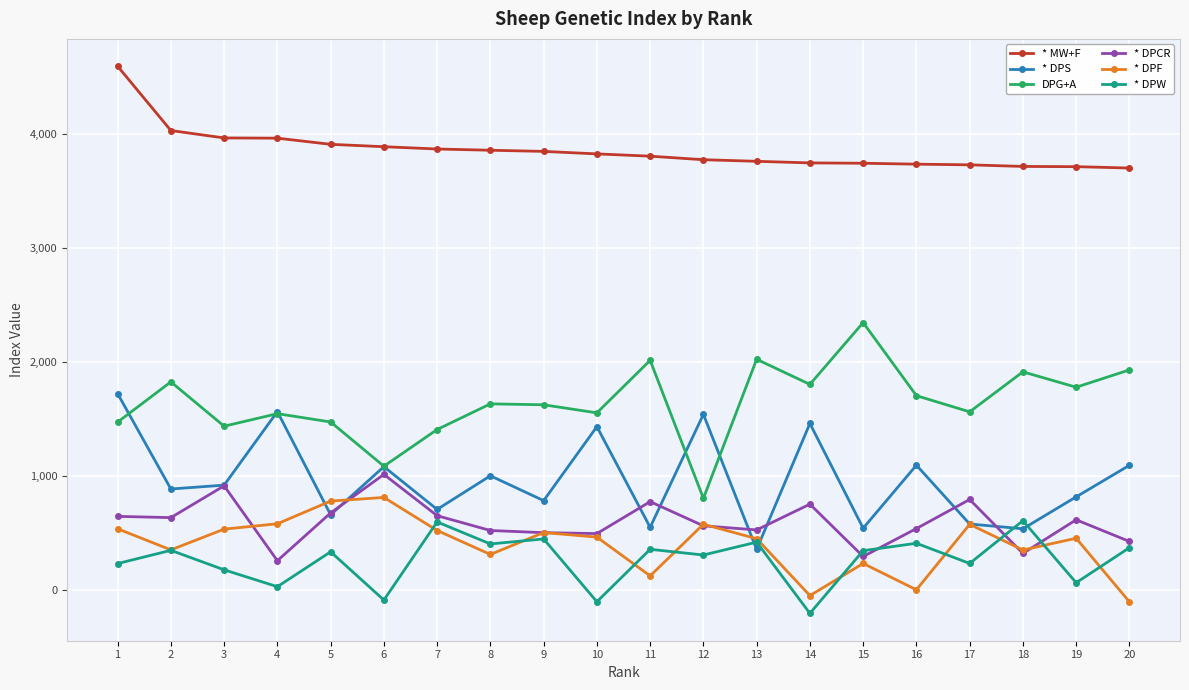

True or false: * MW+F and * DPS cross at least once.

False